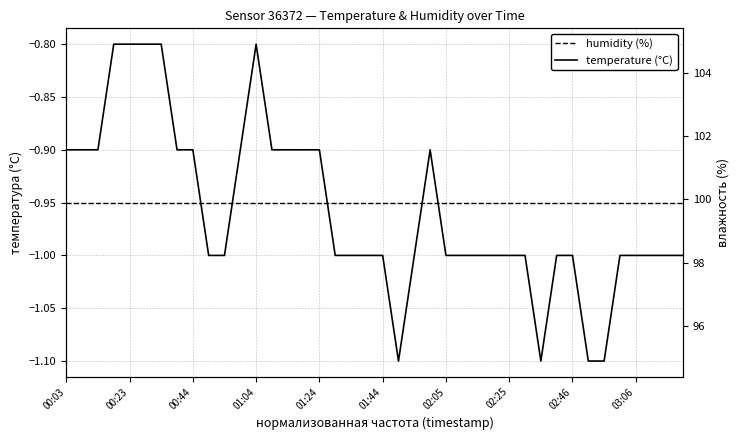

The humidity (%) series shows 99.9 at 02:05. True or false?

True